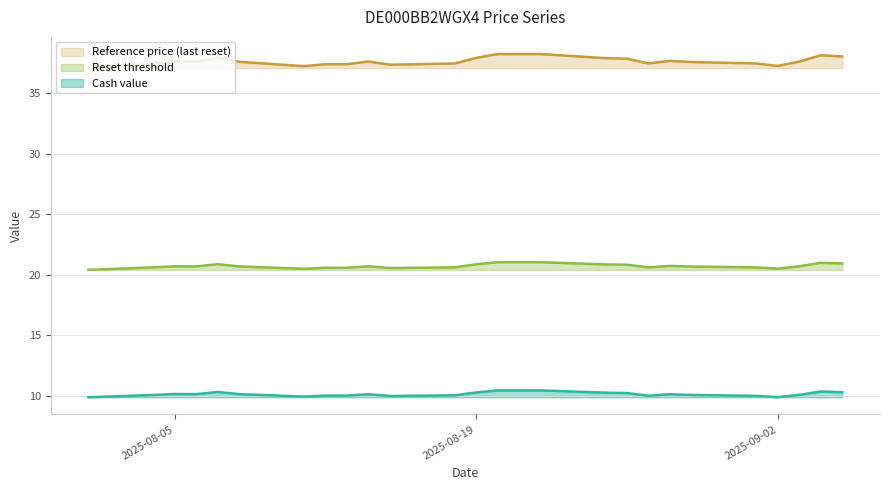

At which category is the sum across all series the highest?

2025-08-20